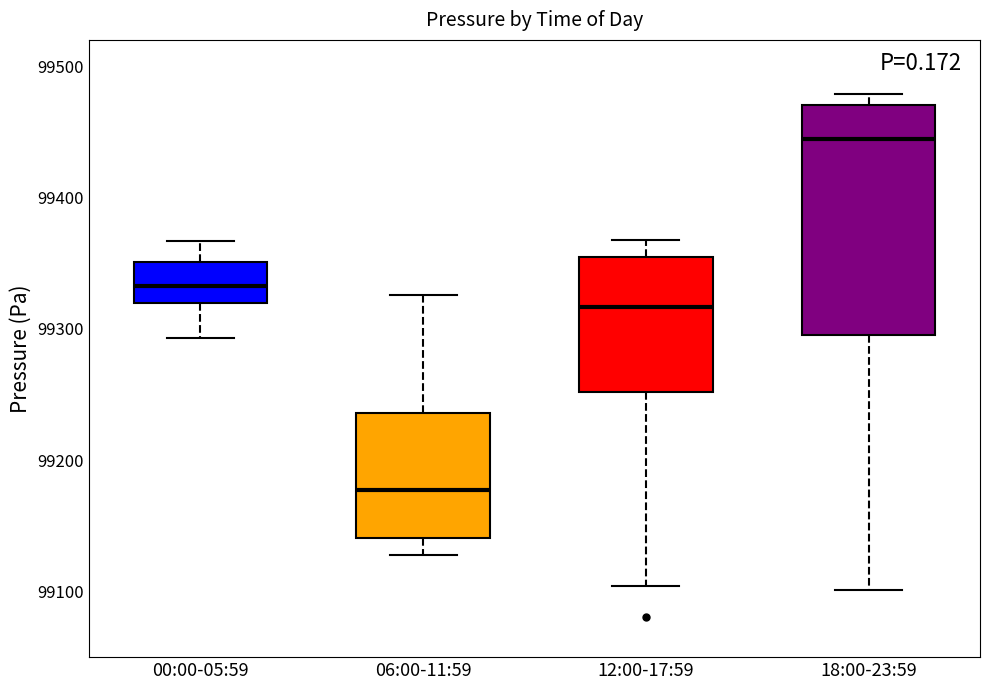

Reading left to right, read every box against the y-axis: the position of its median line, the range the box covers, and the ends of its whiskers. The values are not printed on the chart, so give them approximately, as read against the axis.

00:00-05:59: median 99330, box 99320 to 99350, whiskers 99290 to 99370
06:00-11:59: median 99180, box 99140 to 99240, whiskers 99130 to 99330
12:00-17:59: median 99320, box 99250 to 99350, whiskers 99100 to 99370
18:00-23:59: median 99440, box 99300 to 99470, whiskers 99100 to 99480